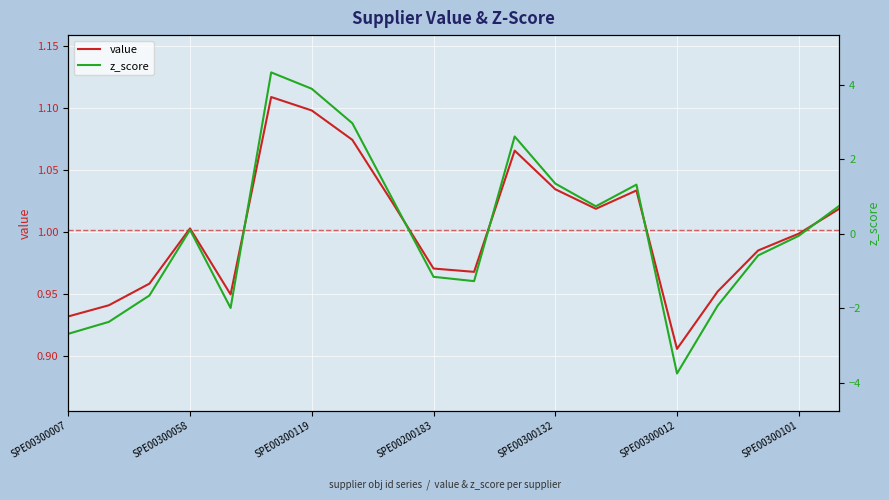

At how many categories does at least one series exceed -3?

20